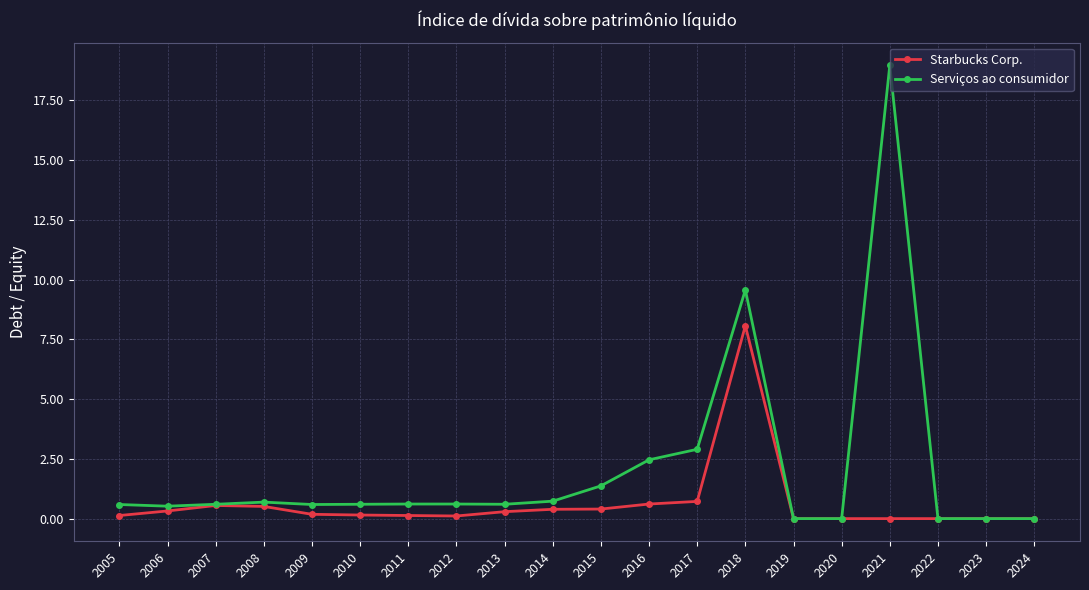

Count the number of data series in this chart.

2